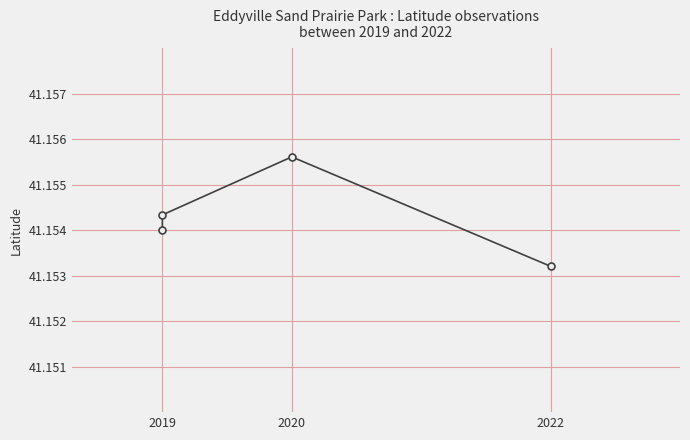

True or false: there are more than 1 points higher than both neighbors.

False